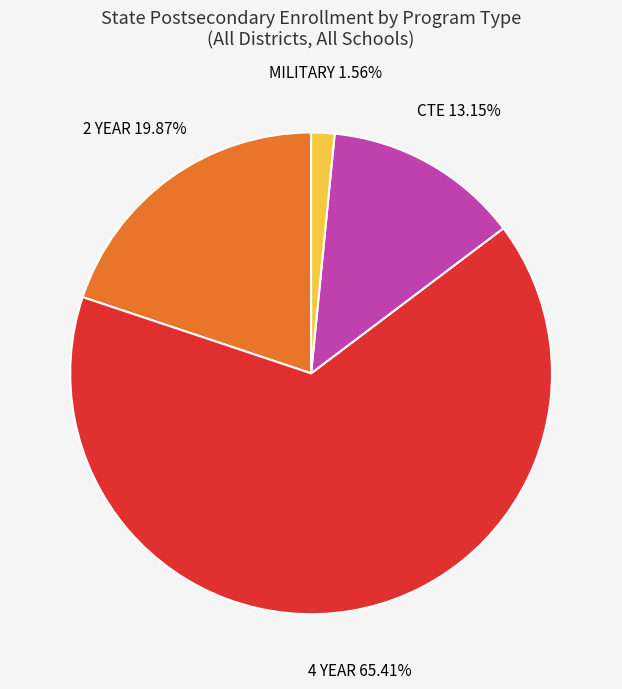

Approximately how many times larger is the value at 4 YEAR compared to MILITARY?

41.9